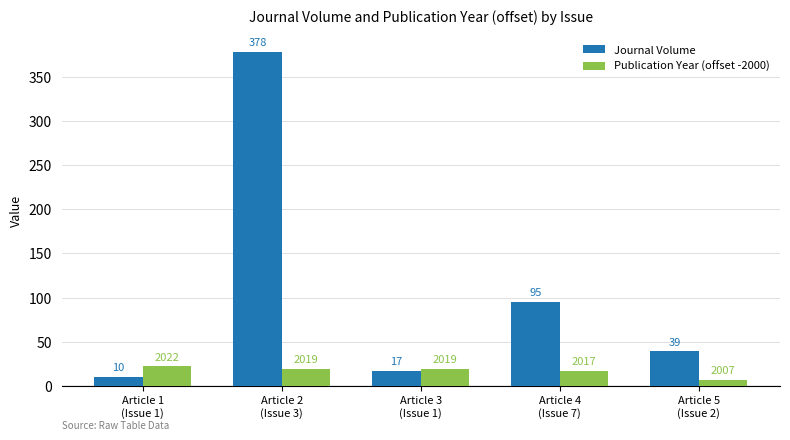

What position from the right is Article 3
(Issue 1)?

3